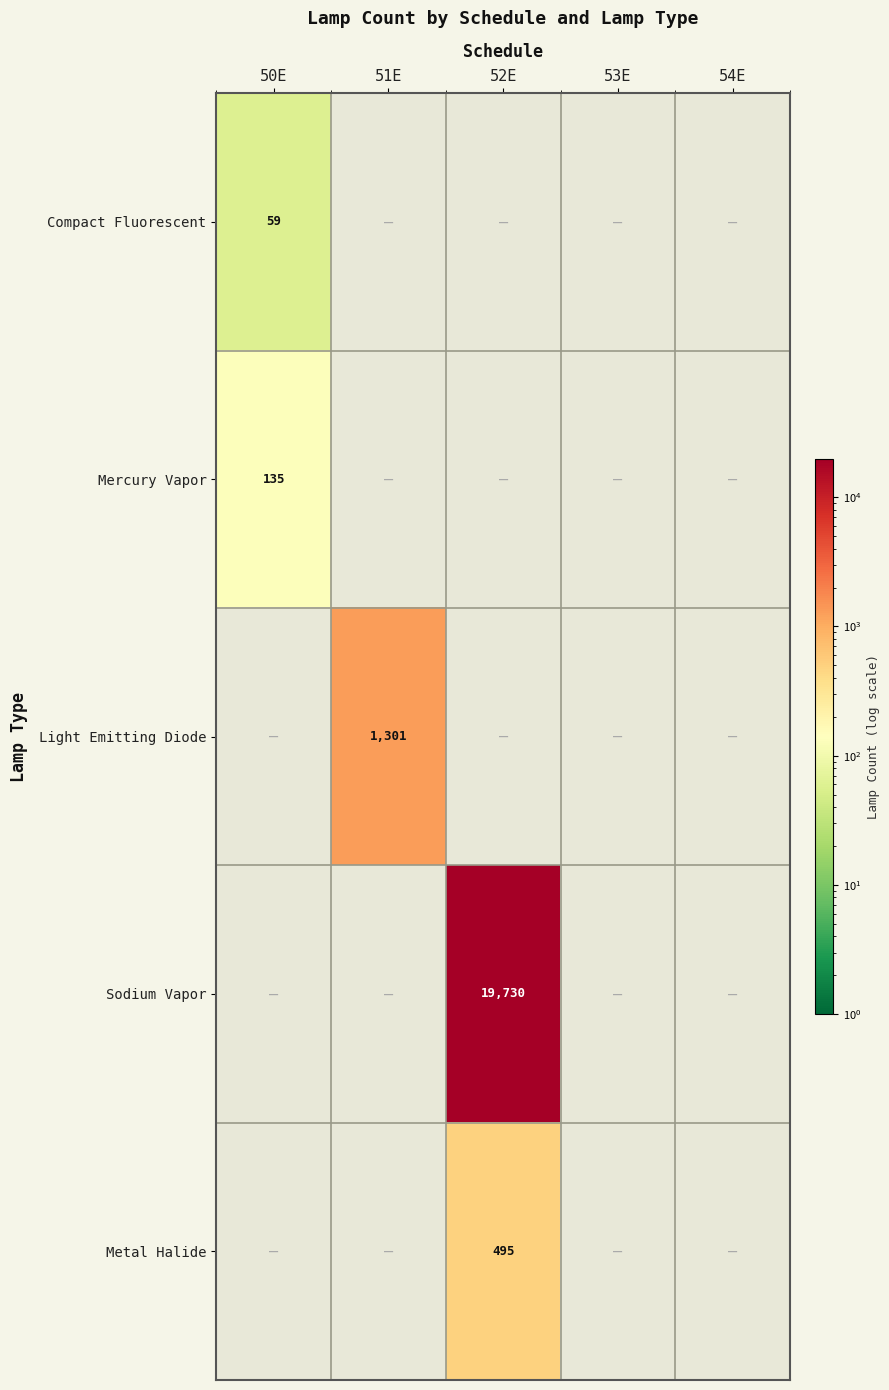

Is it true that Sodium Vapor equals 19730 at 52E?

True